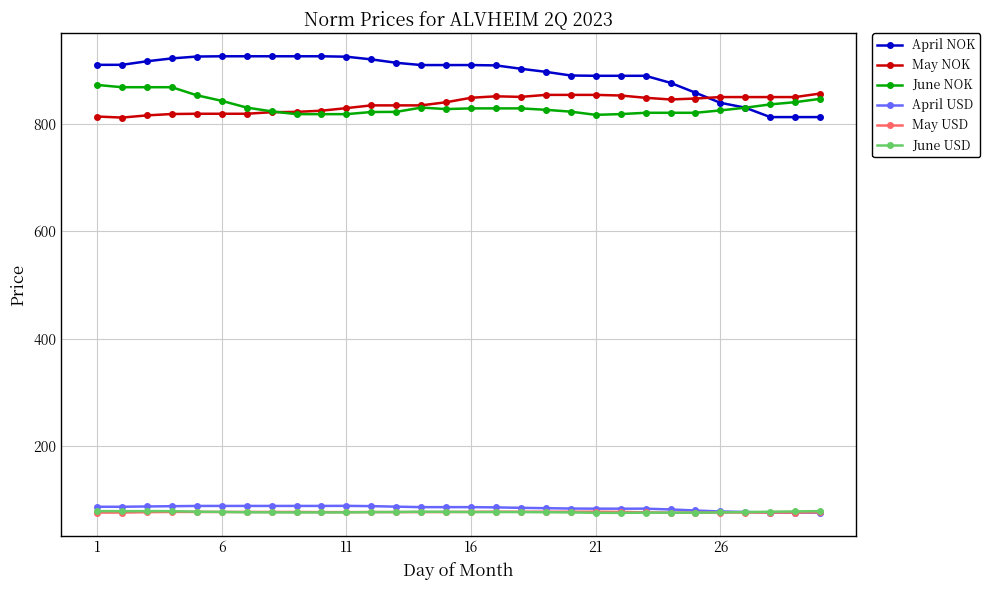

What is the difference between the maximum and minimum values in the April NOK series?

113.1